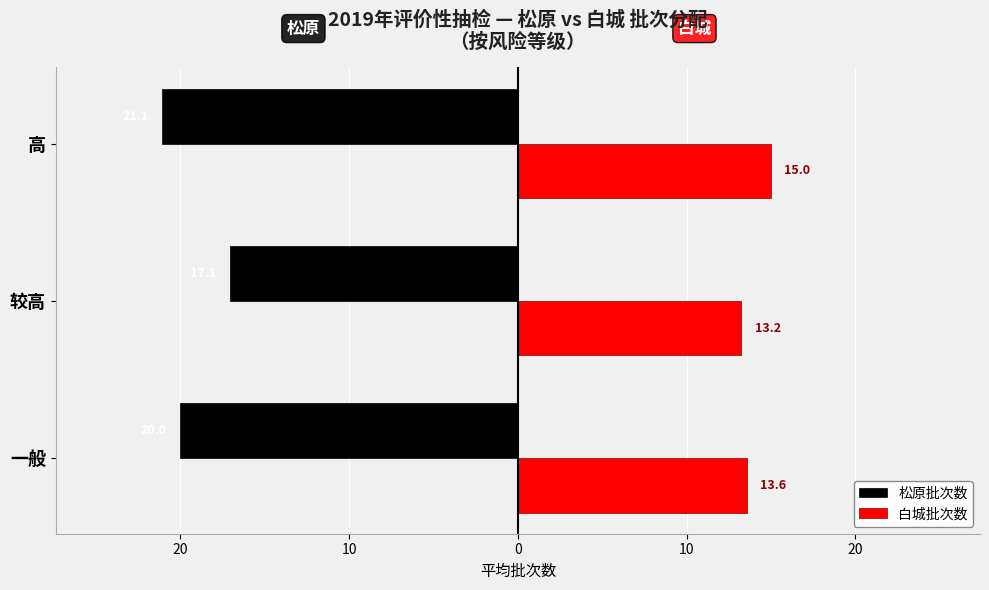

What are all the series names shown in the legend?

松原批次数, 白城批次数